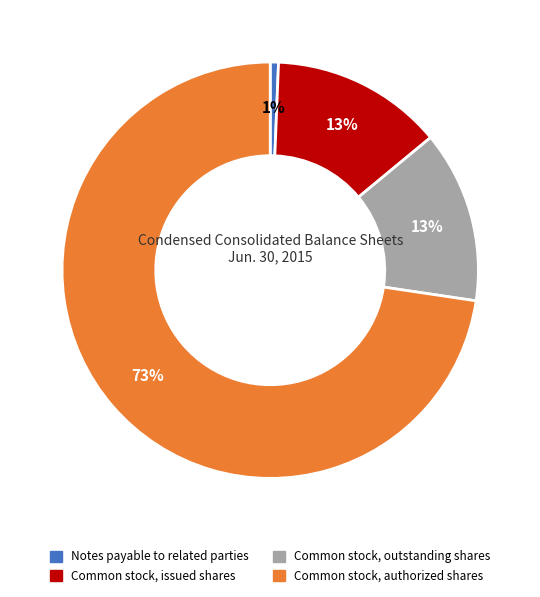

Do Common stock, authorized shares and Notes payable to related parties together represent more than half of the pie?

Yes